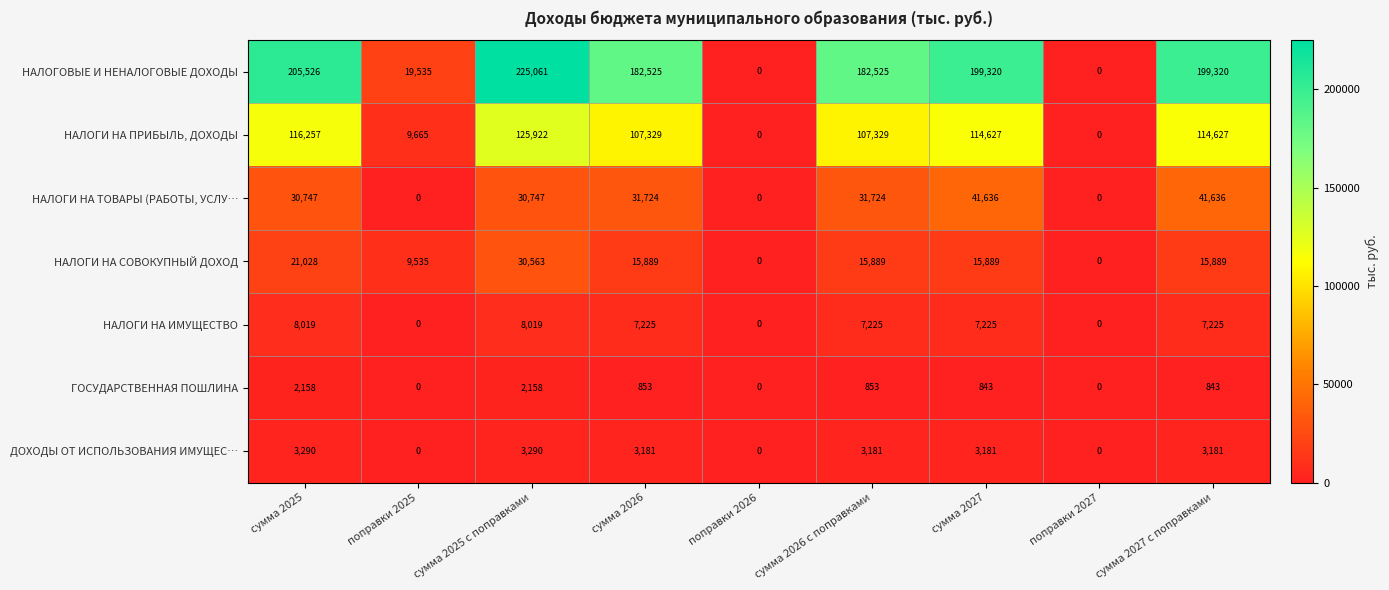

At which category does the chart reach its peak across all series?

сумма 2025 с поправками